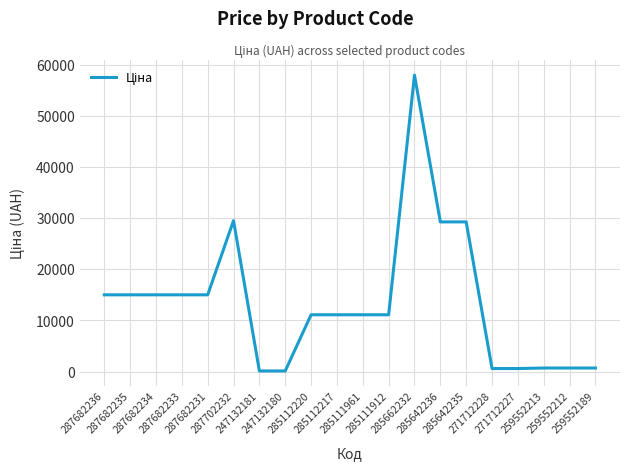

What is the difference between the maximum and minimum values?

57923.7